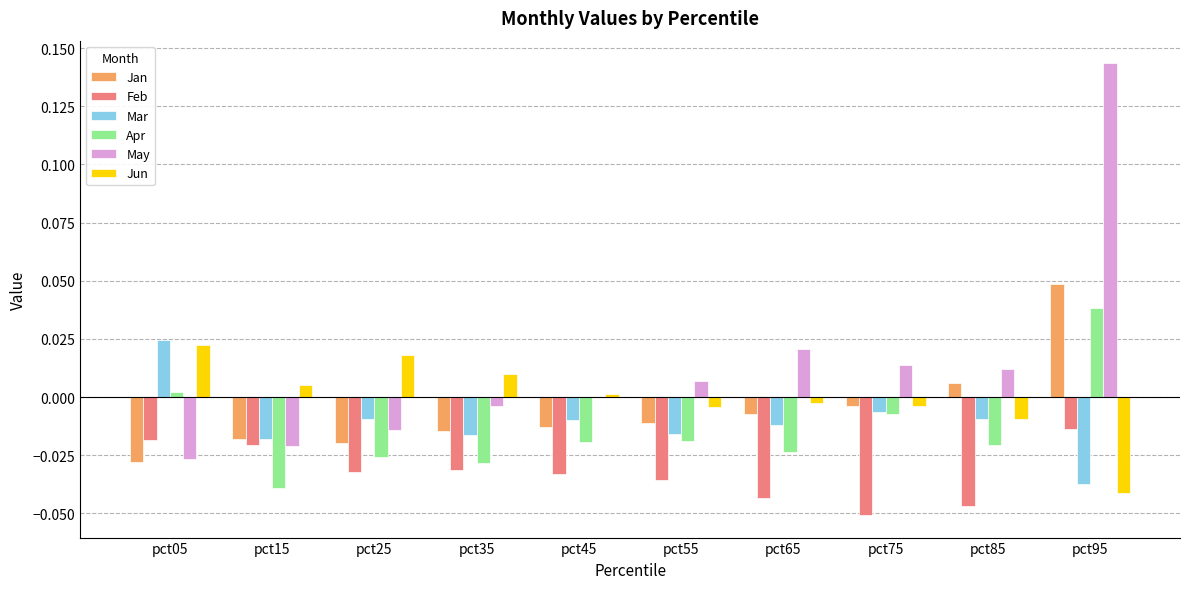

What are all the series names shown in the legend?

Jan, Feb, Mar, Apr, May, Jun